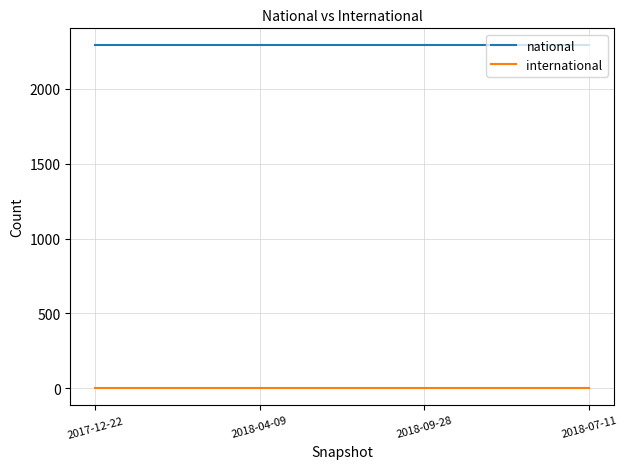

At how many categories does at least one series exceed 599?

4